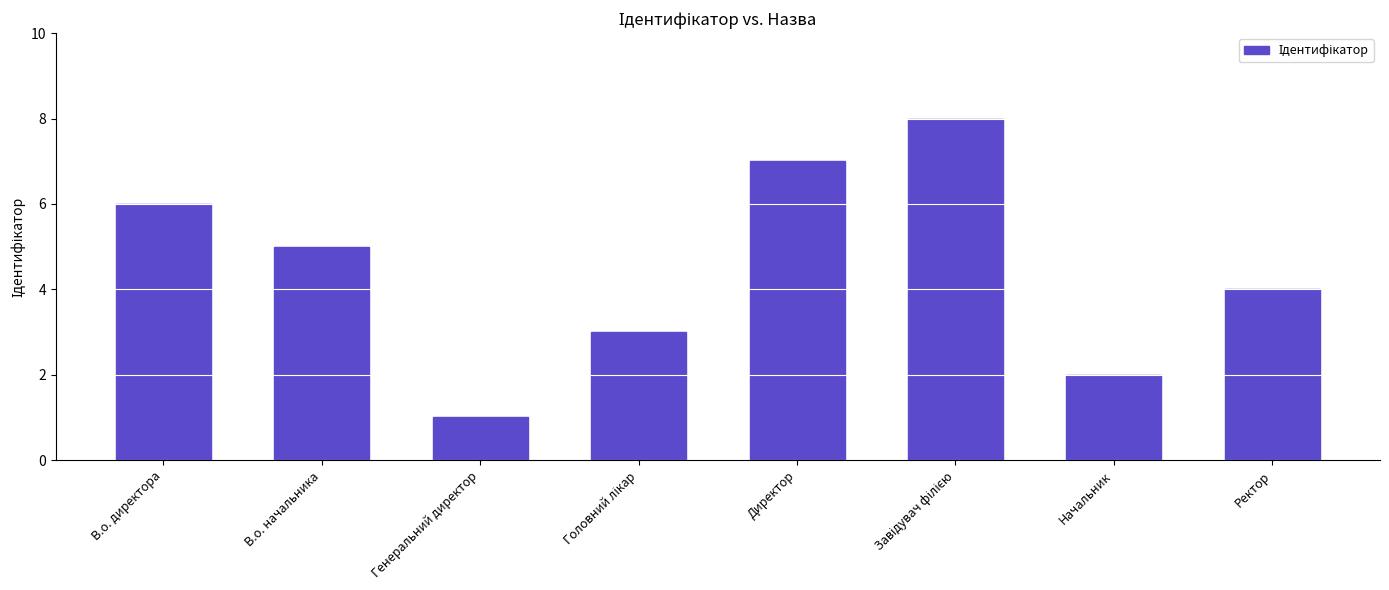

What is the change in value from В.о. директора to Начальник?

-4